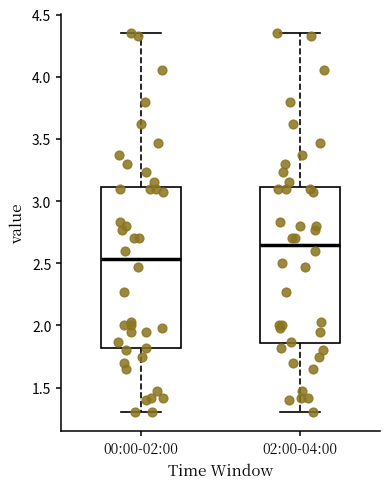

Reading left to right, transcribe this box plot: for each box, give where its median line is, the range the box spans, and where its two whiskers end, as read against the y-axis. The values are not printed on the chart, so give them approximately, as read against the axis.

00:00-02:00: median 2.55, box 1.80 to 3.10, whiskers 1.30 to 4.35
02:00-04:00: median 2.65, box 1.85 to 3.10, whiskers 1.30 to 4.35